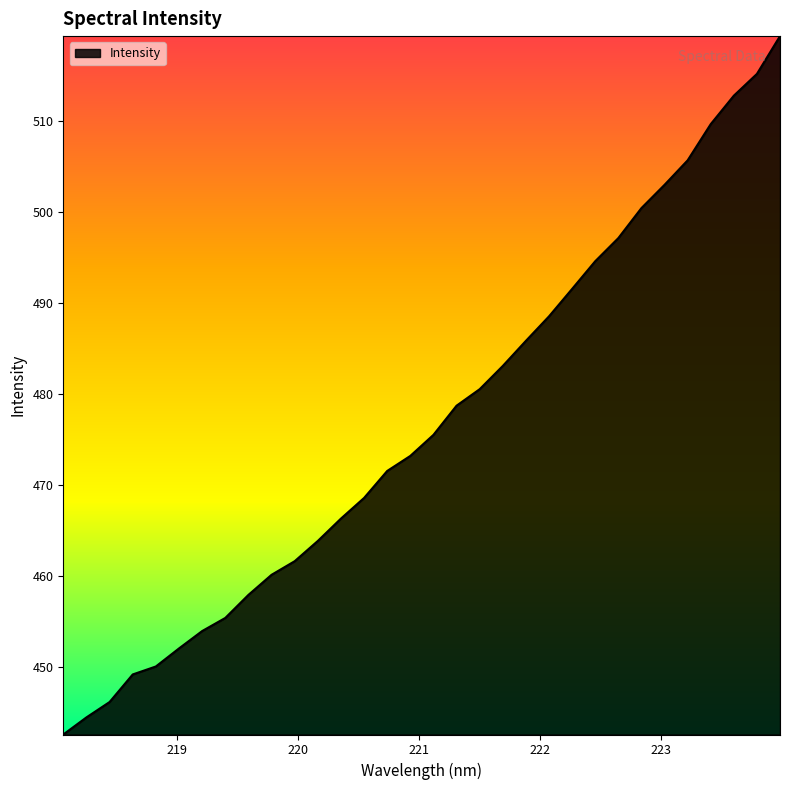

What is the minimum value shown in the chart?

442.5